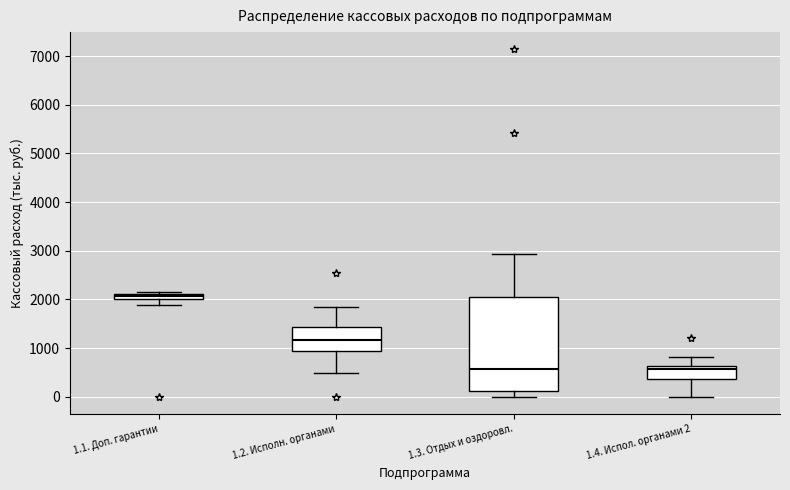

Which box's median line is the highest?

1.1. Доп. гарантии